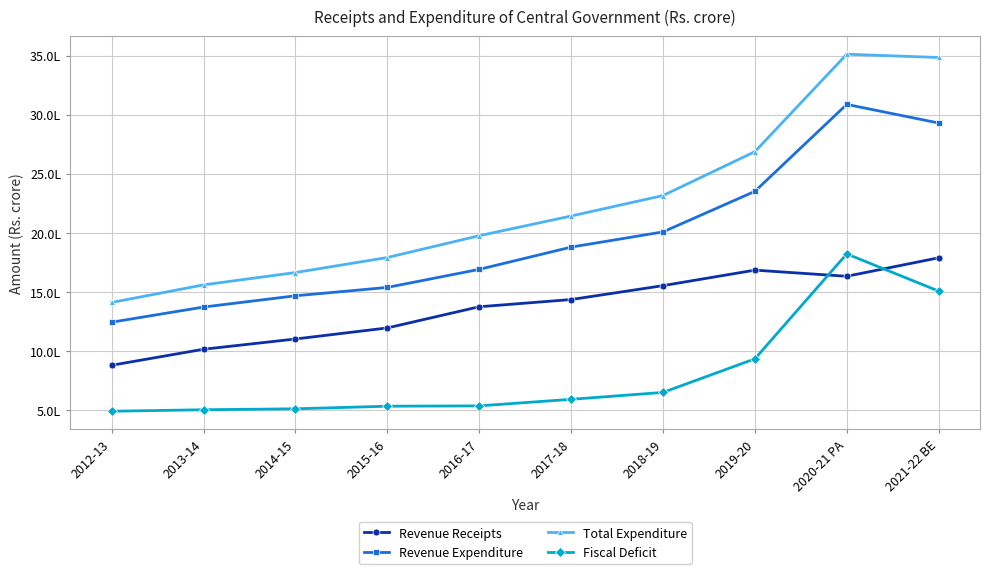

What is the label of the 8th point from the right?

2014-15